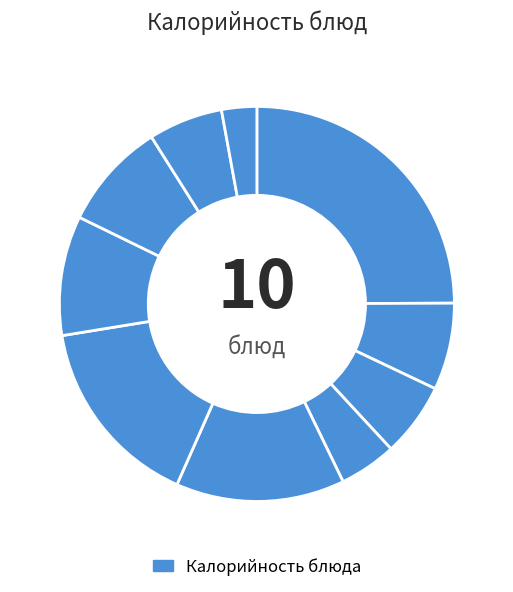

How many segments does this pie chart have?

10